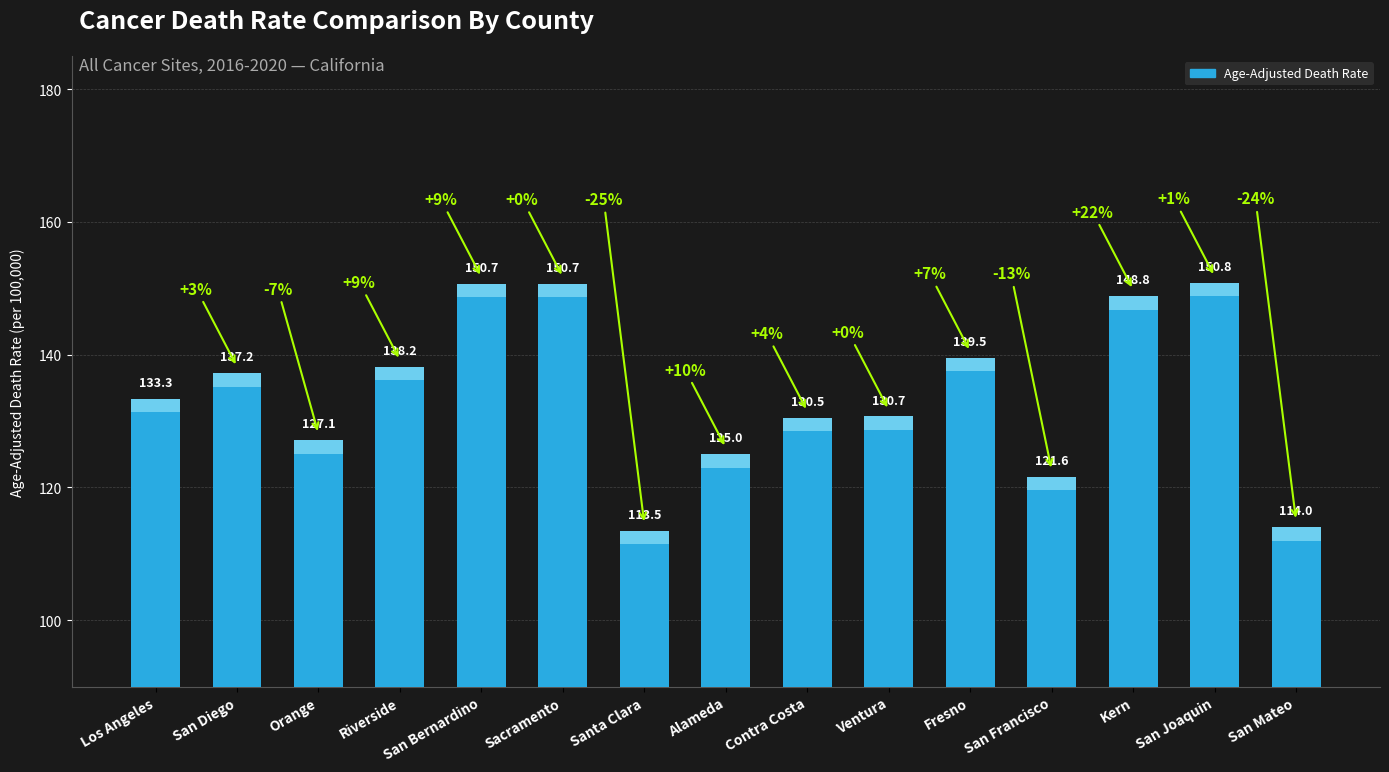

The value at Los Angeles is 34.3. True or false?

False